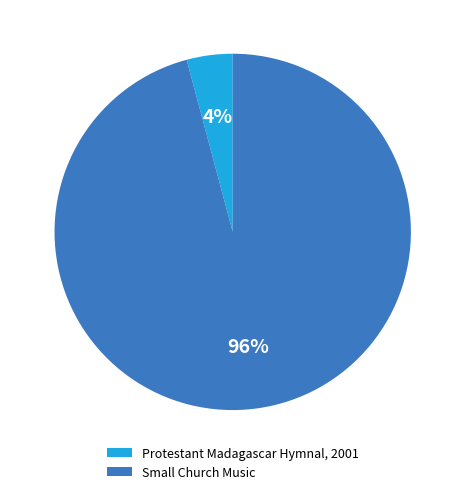

Is there a majority slice in this chart?

Yes